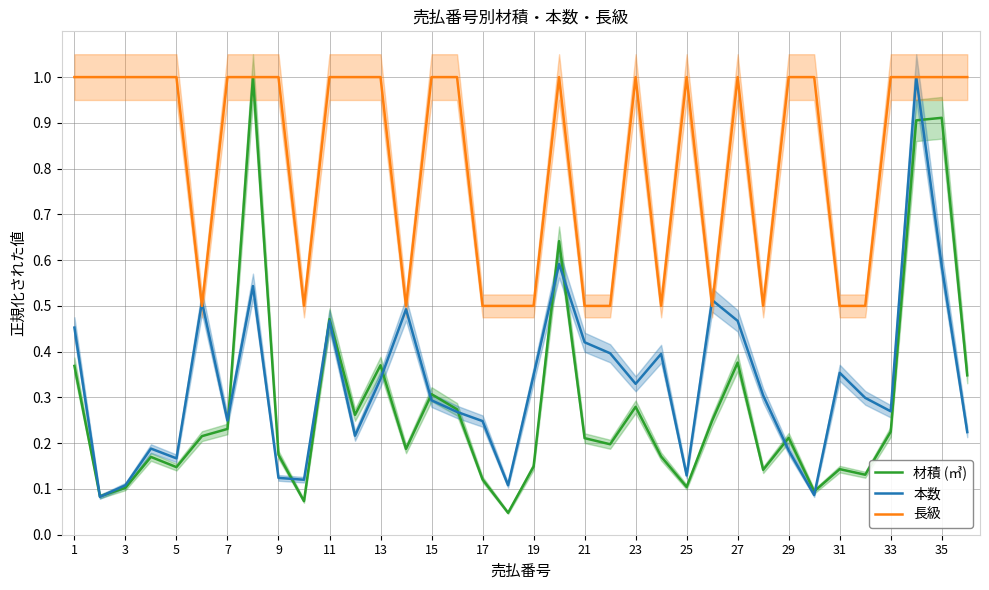

Which series ends up on top after the final intersection of 長級 and 本数?

長級